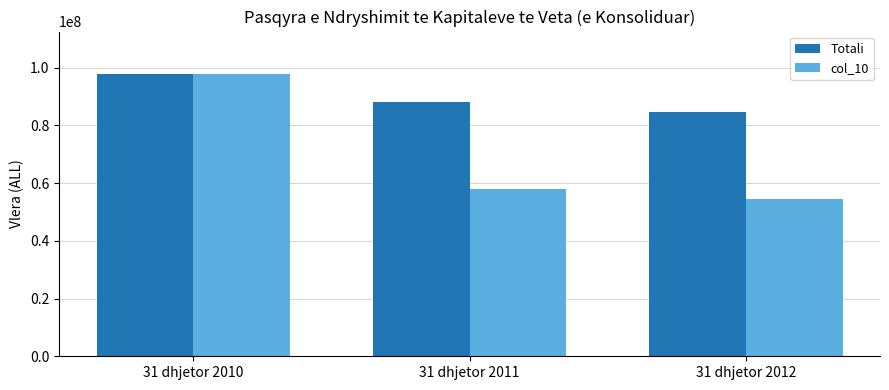

What are all the series names shown in the legend?

Totali, col_10